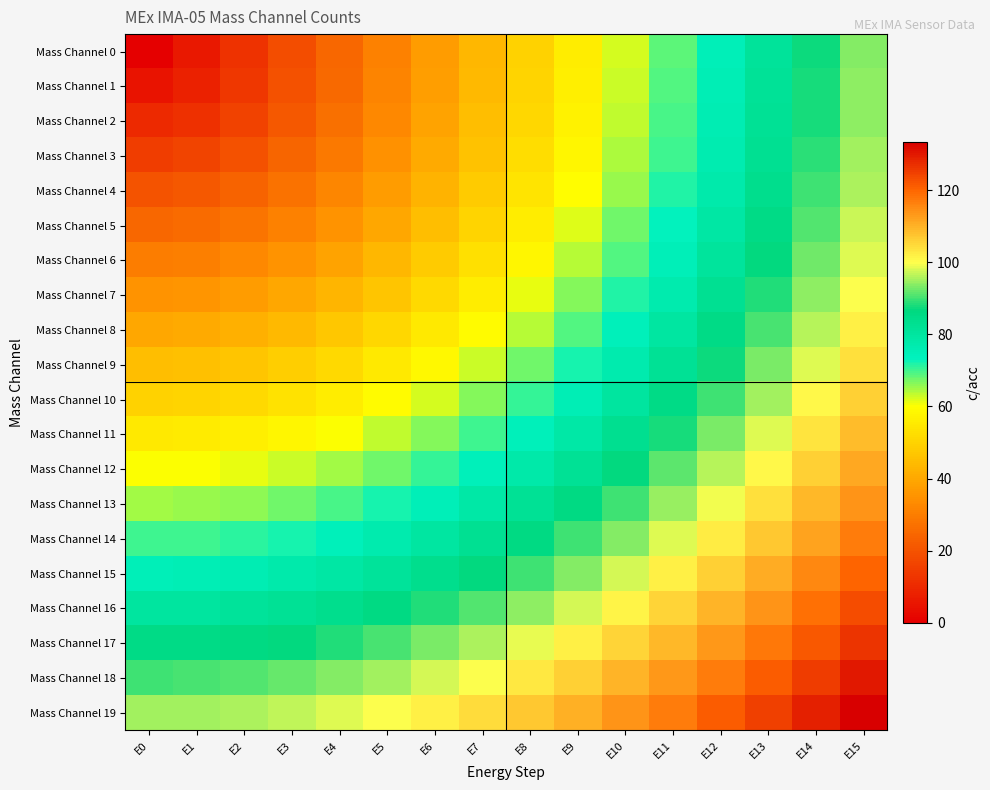

Reading right to left, what are all the values shown in this chart?

Mass Channel 0: E15=93.8	E14=87.5	E13=81.2	E12=75.0	E11=68.8	E10=62.5	E9=56.2	E8=50.0	E7=43.8	E6=37.5	E5=31.2	E4=25.0	E3=18.8	E2=12.5	E1=6.2	E0=0.0
Mass Channel 1: E15=93.9	E14=87.6	E13=81.4	E12=75.2	E11=68.9	E10=62.7	E9=56.5	E8=50.2	E7=44.0	E6=37.8	E5=31.6	E4=25.5	E3=19.4	E2=13.5	E1=8.0	E0=5.0
Mass Channel 2: E15=94.3	E14=88.1	E13=81.9	E12=75.7	E11=69.5	E10=63.3	E9=57.1	E8=51.0	E7=44.9	E6=38.8	E5=32.8	E4=26.9	E3=21.2	E2=16.0	E1=11.8	E0=10.0
Mass Channel 3: E15=94.9	E14=88.8	E13=82.6	E12=76.5	E11=70.4	E10=64.3	E9=58.2	E8=52.2	E7=46.2	E6=40.4	E5=34.7	E4=29.1	E3=24.0	E2=19.5	E1=16.2	E0=15.0
Mass Channel 4: E15=95.9	E14=89.8	E13=83.7	E12=77.6	E11=71.6	E10=65.6	E9=59.7	E8=53.9	E7=48.1	E6=42.5	E5=37.1	E4=32.0	E3=27.4	E2=23.6	E1=20.9	E0=20.0
Mass Channel 5: E15=97.0	E14=91.0	E13=85.0	E12=79.1	E11=73.2	E10=67.3	E9=61.6	E8=55.9	E7=50.4	E6=45.1	E5=40.0	E4=35.4	E3=31.2	E2=27.9	E1=25.8	E0=25.0
Mass Channel 6: E15=98.4	E14=92.5	E13=86.6	E12=80.8	E11=75.0	E10=69.3	E9=63.8	E8=58.3	E7=53.0	E6=48.0	E5=43.3	E4=39.0	E3=35.4	E2=32.5	E1=30.6	E0=30.0
Mass Channel 7: E15=100.1	E14=94.2	E13=88.5	E12=82.8	E11=77.2	E10=71.6	E9=66.2	E8=61.0	E7=56.0	E6=51.3	E5=46.9	E4=43.0	E3=39.7	E2=37.2	E1=35.5	E0=35.0
Mass Channel 8: E15=101.9	E14=96.2	E13=90.6	E12=85.0	E11=79.5	E10=74.2	E9=69.0	E8=64.0	E7=59.3	E6=54.8	E5=50.8	E4=47.2	E3=44.2	E2=41.9	E1=40.5	E0=40.0
Mass Channel 9: E15=104.0	E14=98.4	E13=92.9	E12=87.5	E11=82.2	E10=77.0	E9=72.0	E8=67.3	E7=62.8	E6=58.6	E5=54.8	E4=51.5	E3=48.8	E2=46.7	E1=45.4	E0=45.0
Mass Channel 10: E15=106.2	E14=100.8	E13=95.4	E12=90.1	E11=85.0	E10=80.0	E9=75.3	E8=70.7	E7=66.4	E6=62.5	E5=59.0	E4=55.9	E3=53.4	E2=51.5	E1=50.4	E0=50.0
Mass Channel 11: E15=108.7	E14=103.3	E13=98.1	E12=93.0	E11=88.0	E10=83.2	E9=78.7	E8=74.3	E7=70.3	E6=66.6	E5=63.3	E4=60.4	E3=58.1	E2=56.4	E1=55.4	E0=55.0
Mass Channel 12: E15=111.3	E14=106.1	E13=101.0	E12=96.0	E11=91.2	E10=86.6	E9=82.2	E8=78.1	E7=74.3	E6=70.8	E5=67.7	E4=65.0	E3=62.9	E2=61.3	E1=60.3	E0=60.0
Mass Channel 13: E15=114.1	E14=109.0	E13=104.0	E12=99.2	E11=94.6	E10=90.2	E9=86.0	E8=82.0	E7=78.3	E6=75.0	E5=72.1	E4=69.6	E3=67.7	E2=66.2	E1=65.3	E0=65.0
Mass Channel 14: E15=117.0	E14=112.0	E13=107.2	E12=102.6	E11=98.1	E10=93.8	E9=89.8	E8=86.0	E7=82.5	E6=79.4	E5=76.7	E4=74.3	E3=72.5	E2=71.1	E1=70.3	E0=70.0
Mass Channel 15: E15=120.1	E14=115.2	E13=110.6	E12=106.1	E11=101.7	E10=97.6	E9=93.8	E8=90.1	E7=86.8	E6=83.8	E5=81.2	E4=79.1	E3=77.3	E2=76.0	E1=75.3	E0=75.0
Mass Channel 16: E15=123.2	E14=118.6	E13=114.0	E12=109.7	E11=105.5	E10=101.5	E9=97.8	E8=94.3	E7=91.2	E6=88.3	E5=85.9	E4=83.8	E3=82.2	E2=81.0	E1=80.2	E0=80.0
Mass Channel 17: E15=126.5	E14=122.0	E13=117.6	E12=113.4	E11=109.3	E10=105.5	E9=101.9	E8=98.6	E7=95.6	E6=92.9	E5=90.6	E4=88.6	E3=87.0	E2=85.9	E1=85.2	E0=85.0
Mass Channel 18: E15=130.0	E14=125.5	E13=121.2	E12=117.2	E11=113.2	E10=109.6	E9=106.1	E8=103.0	E7=100.1	E6=97.5	E5=95.3	E4=93.4	E3=91.9	E2=90.9	E1=90.2	E0=90.0
Mass Channel 19: E15=133.5	E14=129.2	E13=125.0	E12=121.0	E11=117.3	E10=113.7	E9=110.4	E8=107.3	E7=104.6	E6=102.1	E5=100.0	E4=98.2	E3=96.8	E2=95.8	E1=95.2	E0=95.0